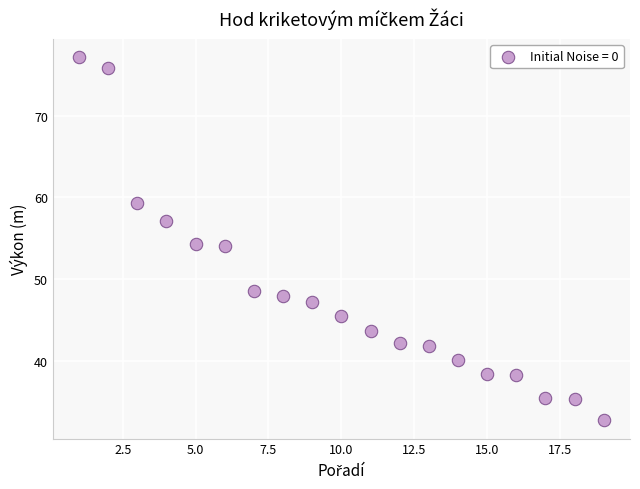

What is the range of X values (max minus min)?

18.0